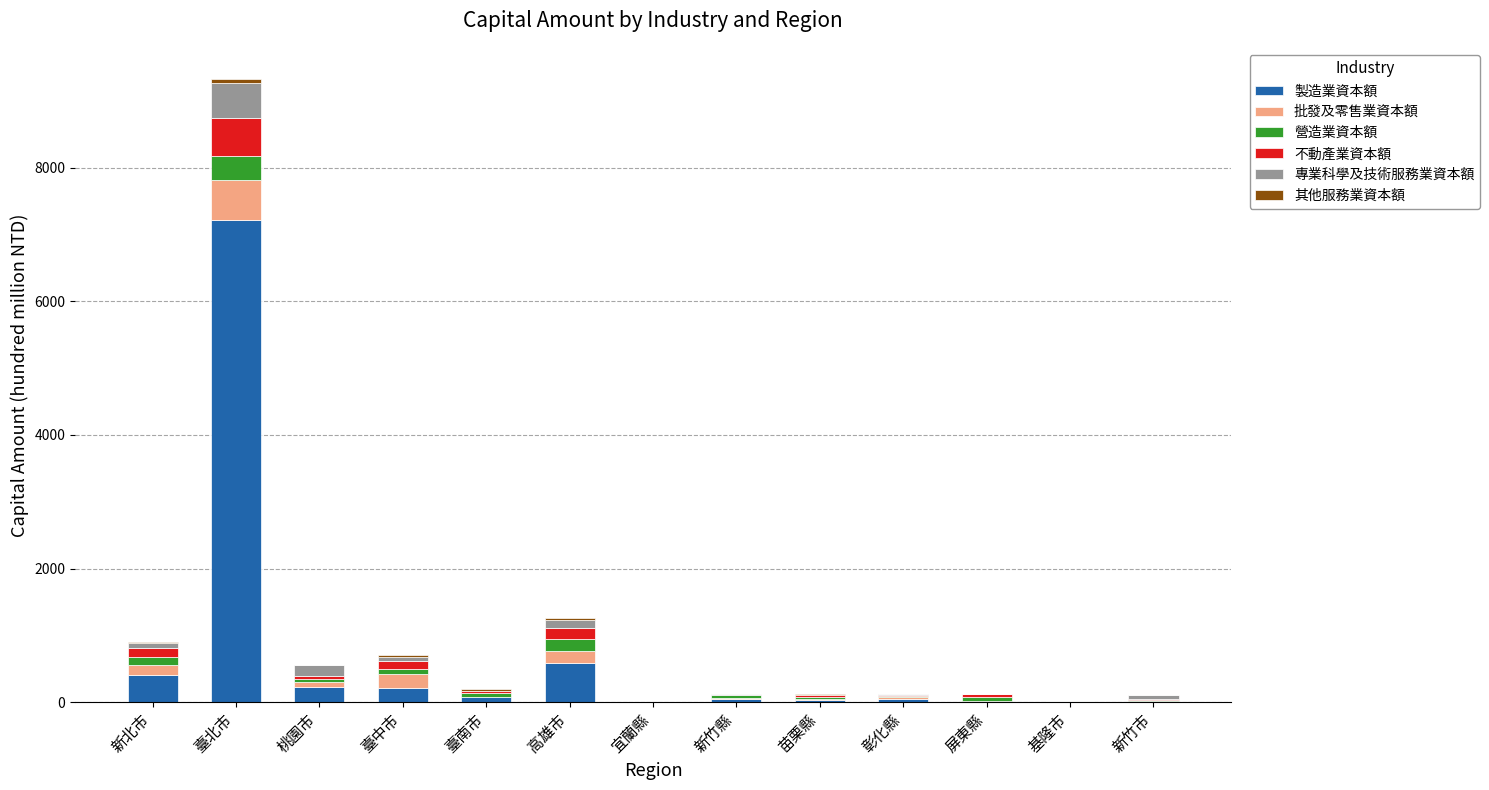

At which category is the sum across all series the highest?

臺北市